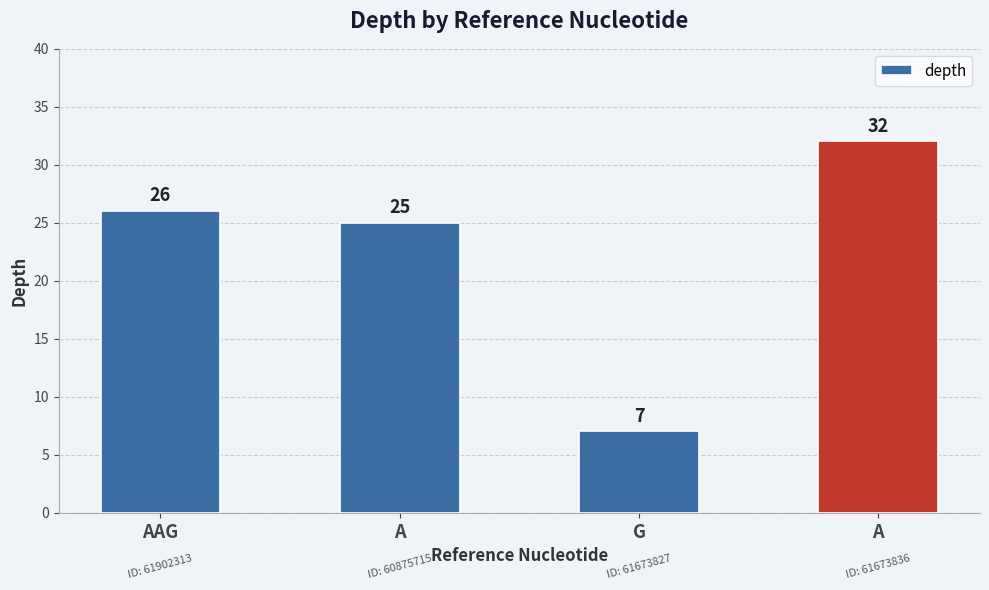

Are the bars horizontal?

No